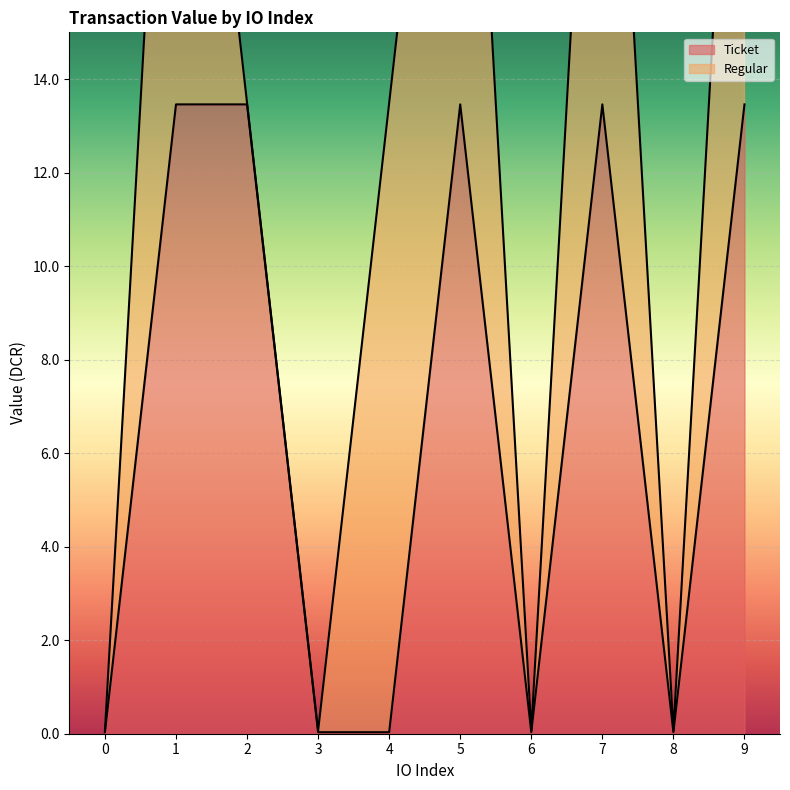

Rank the categories by value from lowest to highest.

0, 3, 4, 6, 8, 1, 2, 5, 7, 9